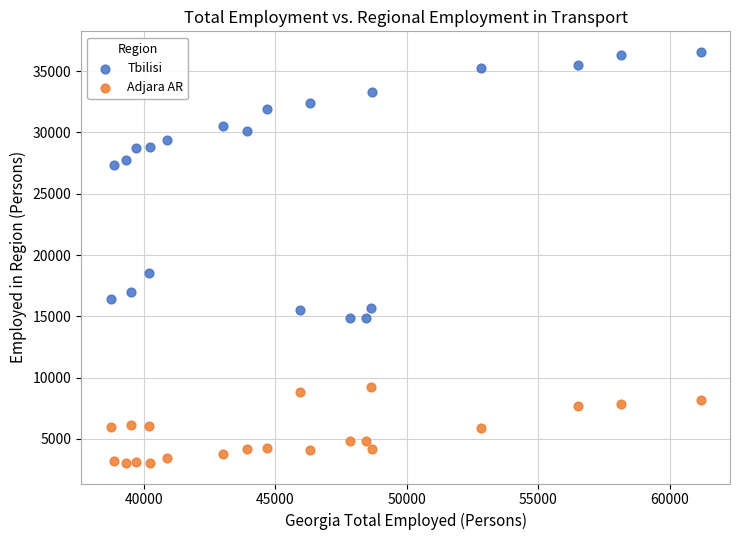

What is the X range (max minus min) for the scatter plot?

22426.2